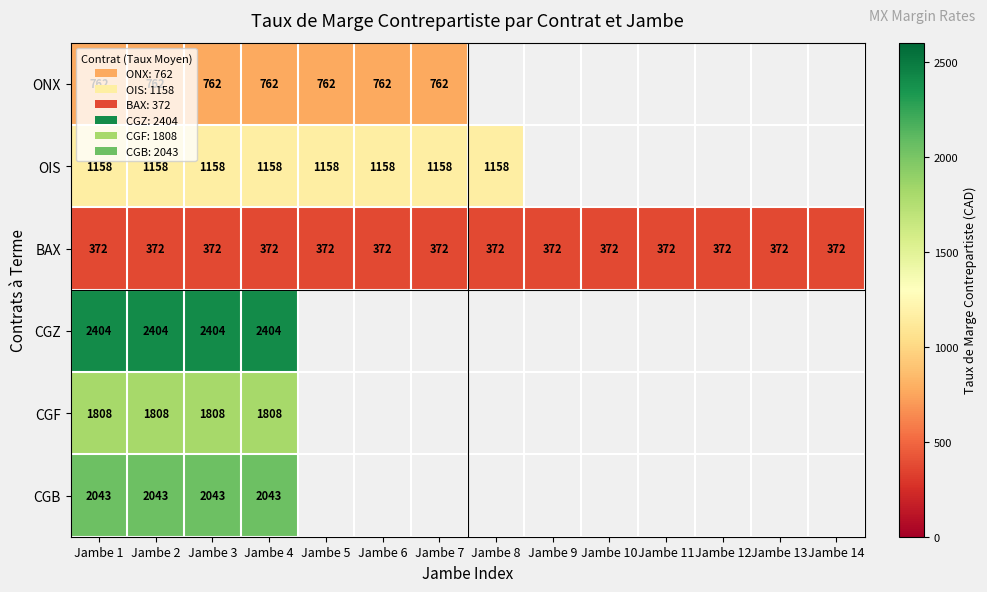

The BAX series shows 165 at Jambe 3. True or false?

False